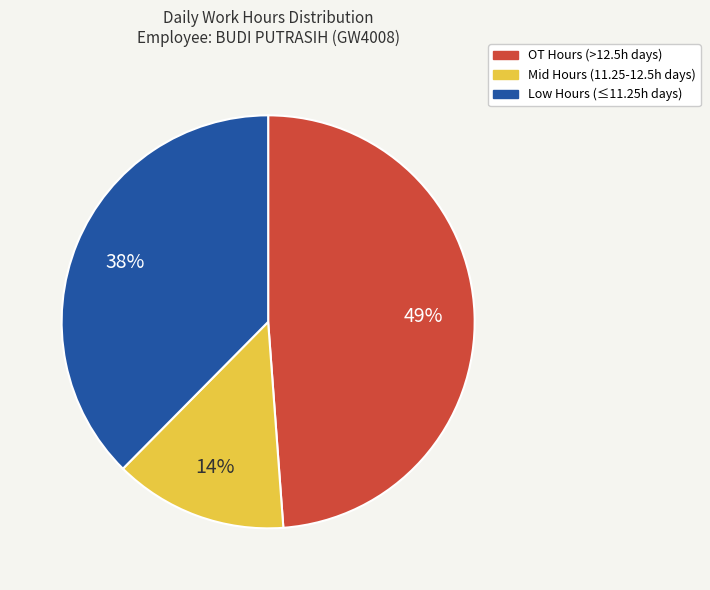

Which has a higher value, Mid Hours (11.25-12.5h days) or Low Hours (≤11.25h days)?

Low Hours (≤11.25h days)